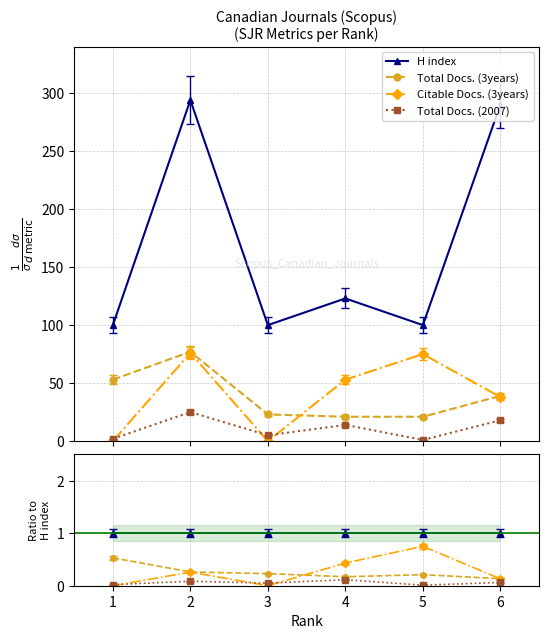

Reading left to right, what are all the values shown in this chart?

H index: 1.0	1.0	1.0	1.0	1.0	1.0
Total Docs. (3years): 0.5	0.3	0.2	0.2	0.2	0.1
Citable Docs. (3years): 0.0	0.3	0.0	0.4	0.8	0.1
Total Docs. (2007): 0.0	0.1	0.1	0.1	0.0	0.1